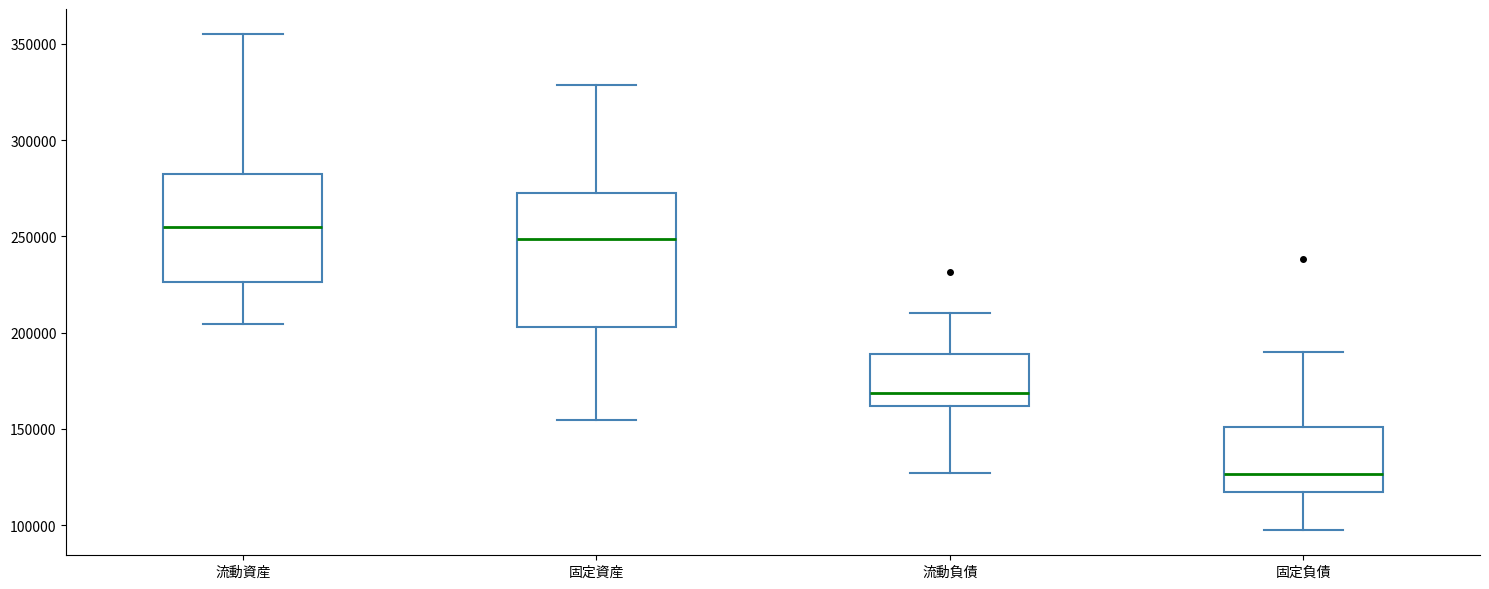

Reading left to right, transcribe this box plot: for each box, give where its median line is, the range the box spans, and where its two whiskers end, as read against the y-axis. The values are not printed on the chart, so give them approximately, as read against the axis.

流動資産: median 255000, box 225000 to 280000, whiskers 205000 to 355000
固定資産: median 250000, box 205000 to 270000, whiskers 155000 to 330000
流動負債: median 170000, box 160000 to 190000, whiskers 125000 to 210000
固定負債: median 125000, box 115000 to 150000, whiskers 95000 to 190000